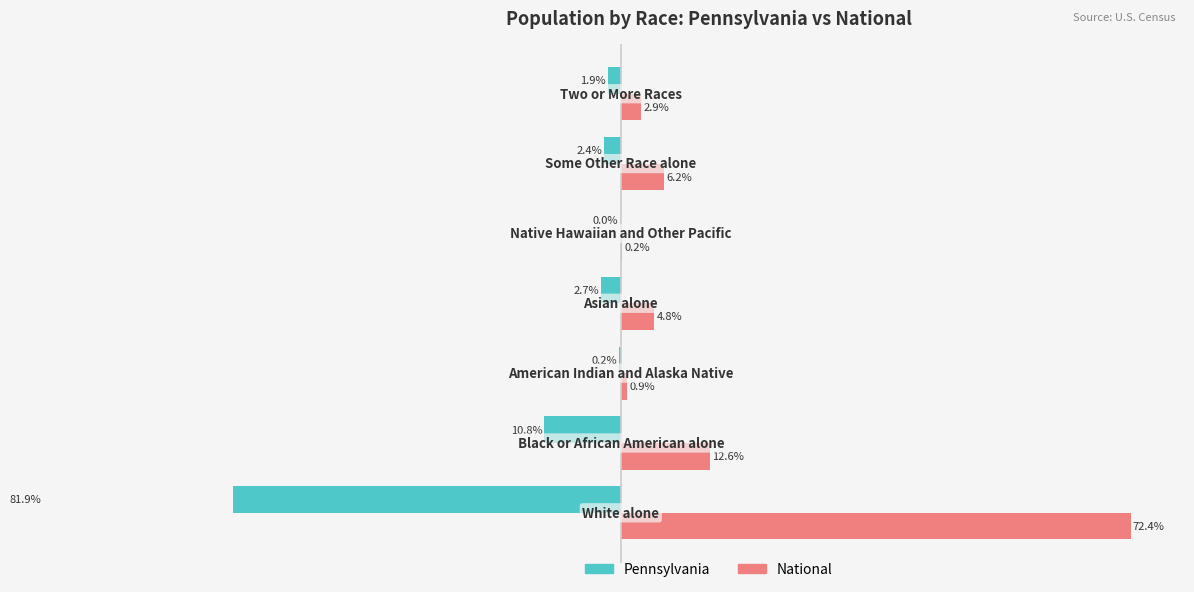

Which series has the widest spread of values?

Pennsylvania